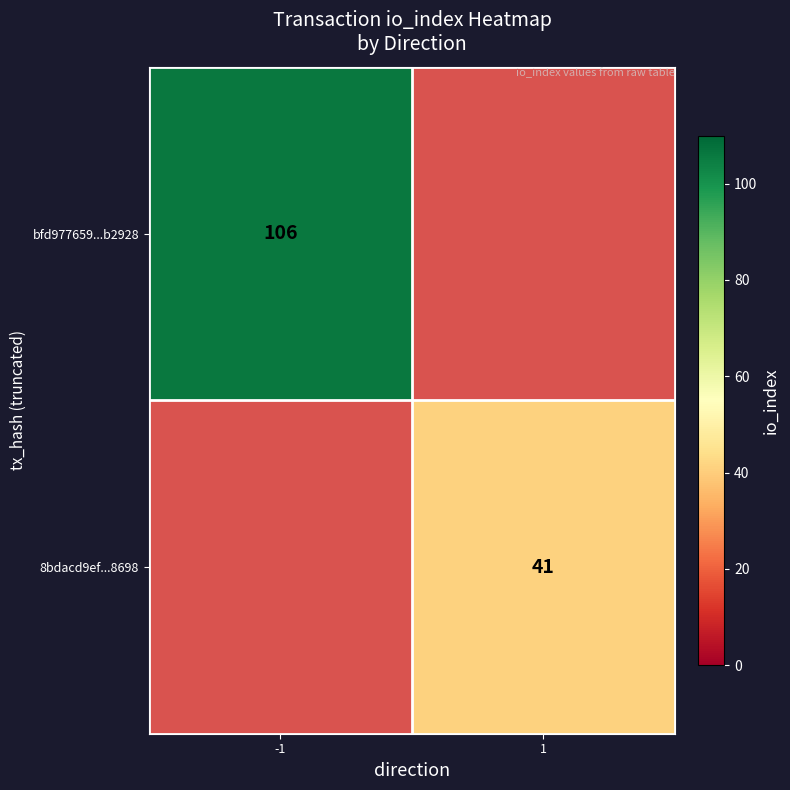

The value of 8bdacd9ef...8698 at 1 is 14. True or false?

False